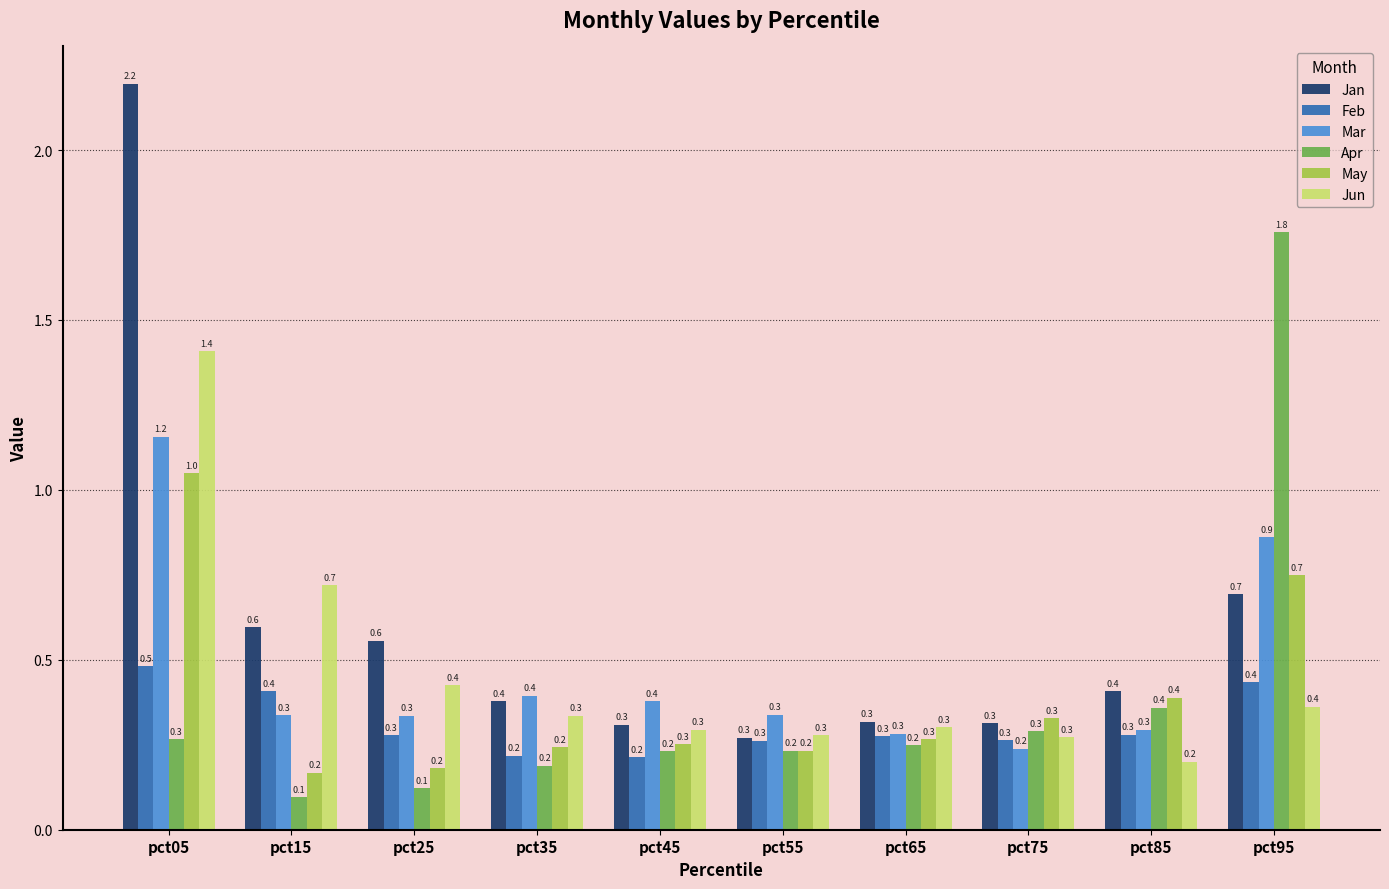

Which series has the largest range (max minus min)?

Jan